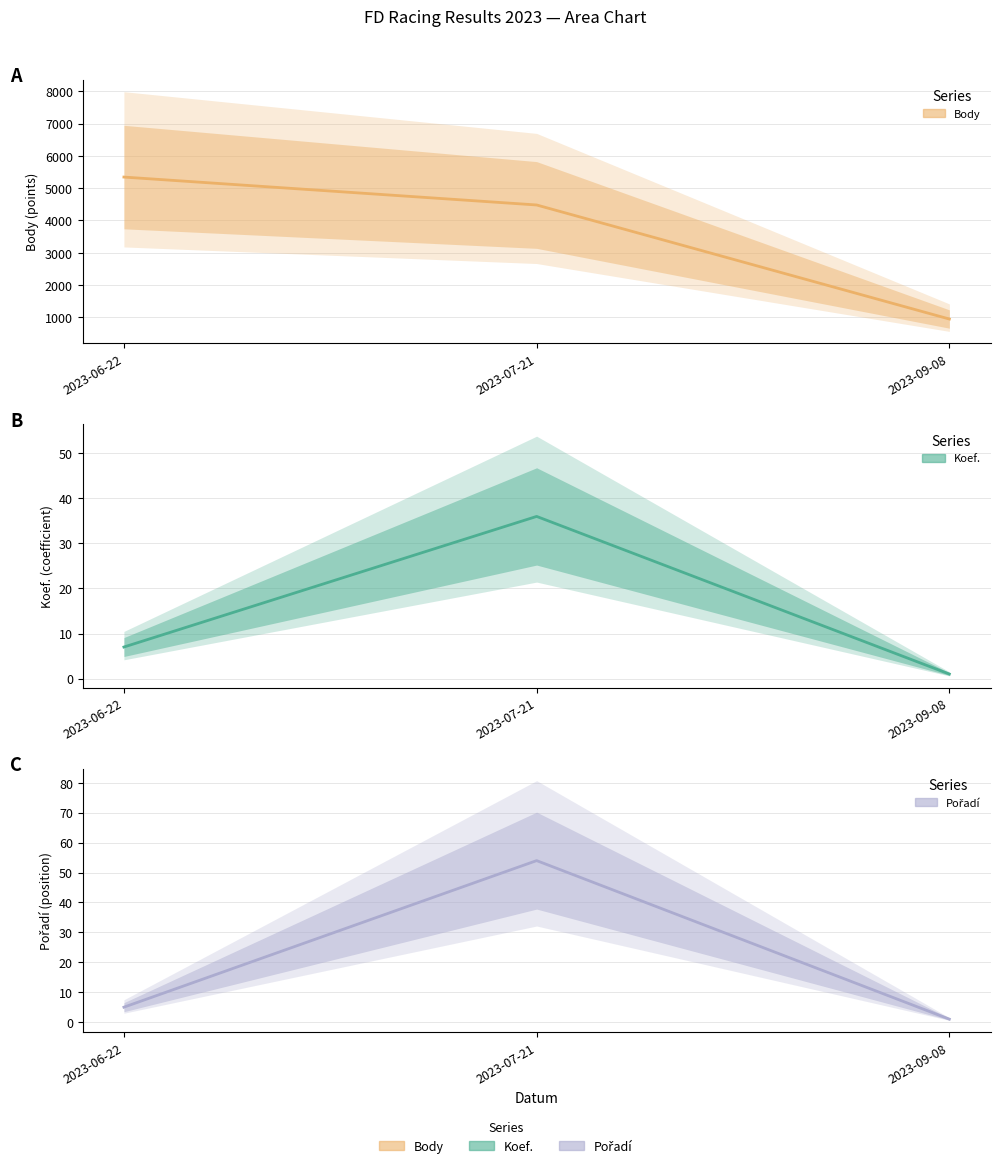

What is the spread (max minus min) of values at 2023-06-22?

5341